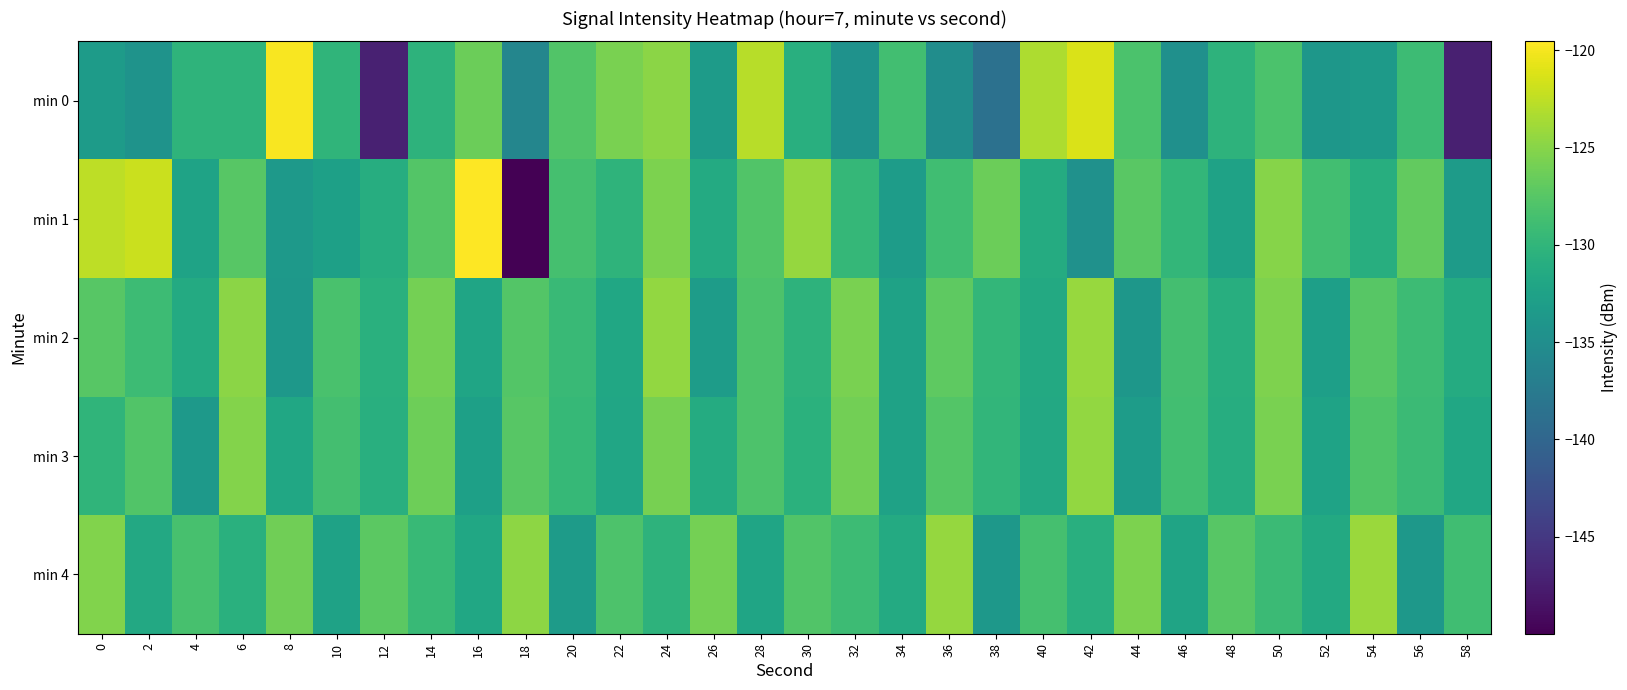

Which series has the widest spread of values?

min 1